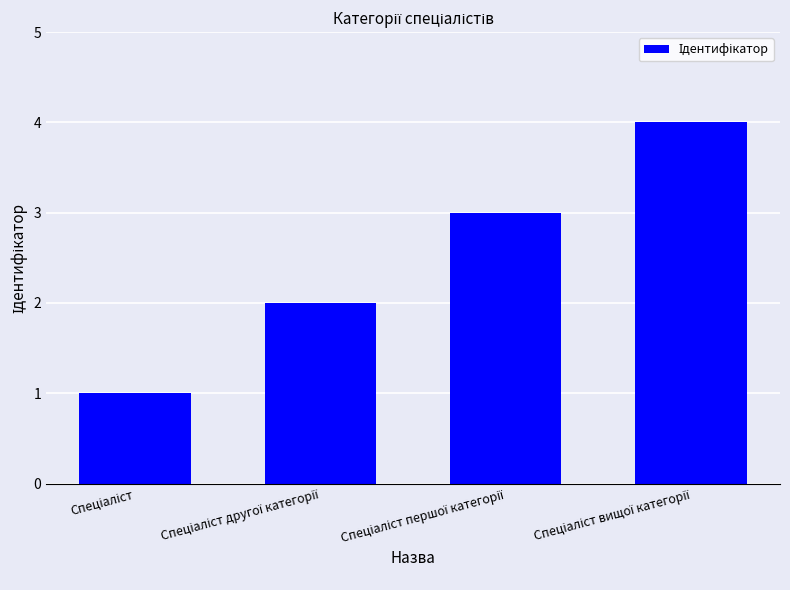

What is the difference between the maximum and minimum values?

3